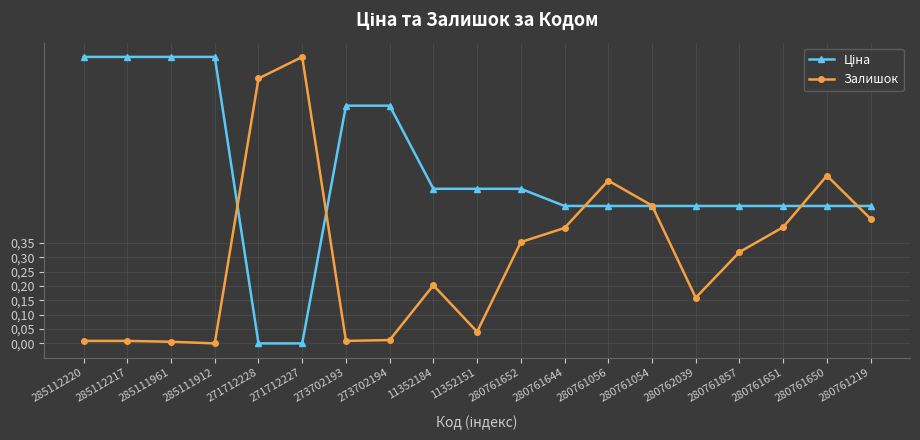

Does the chart have visible grid lines?

Yes